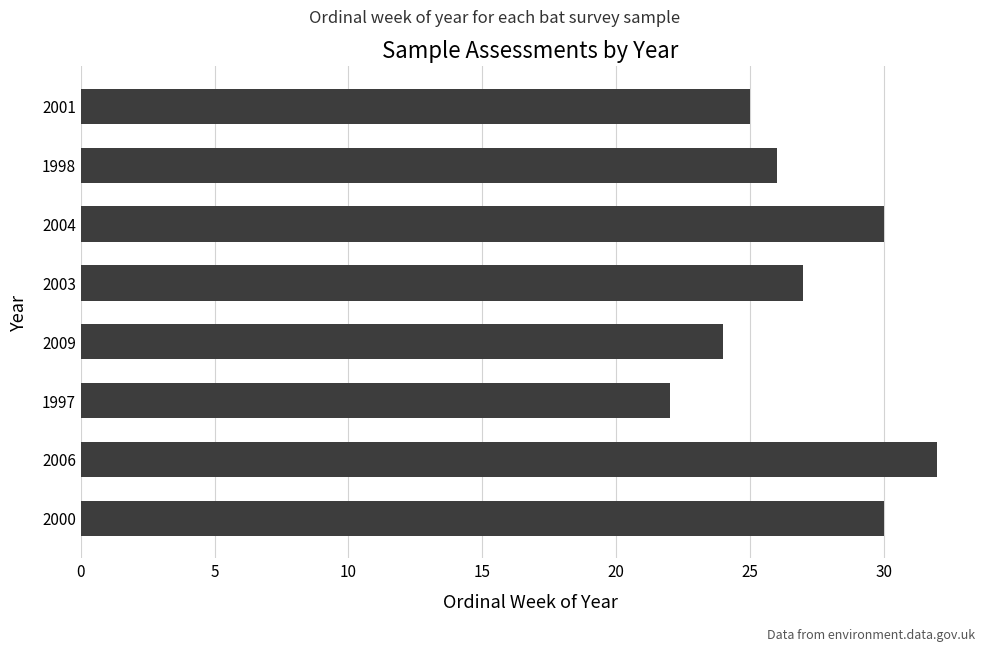

What is the maximum value shown in the chart?

32